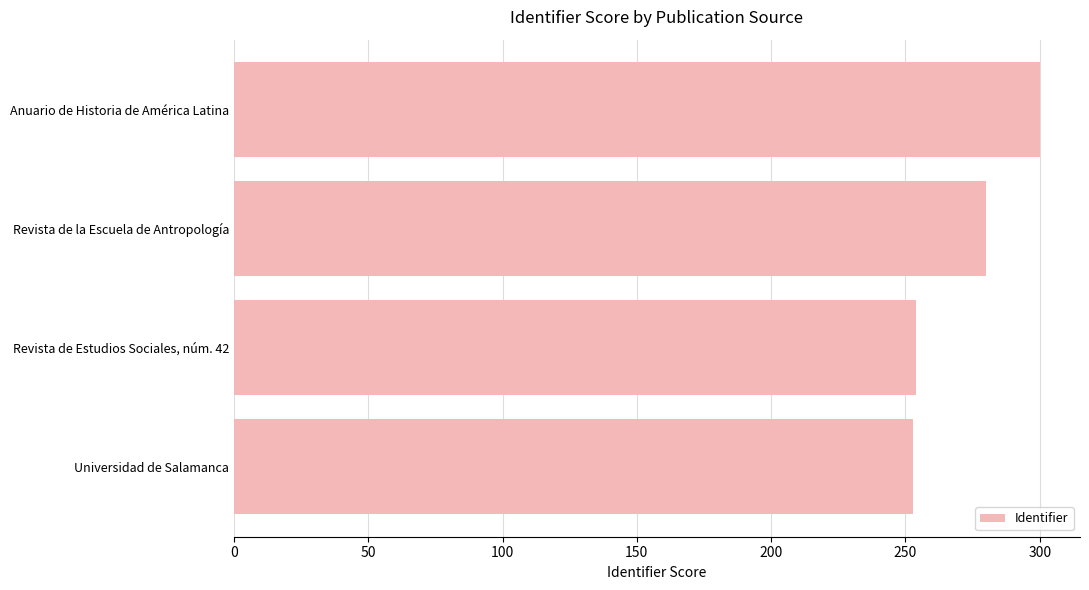

How many bars are there in total?

4